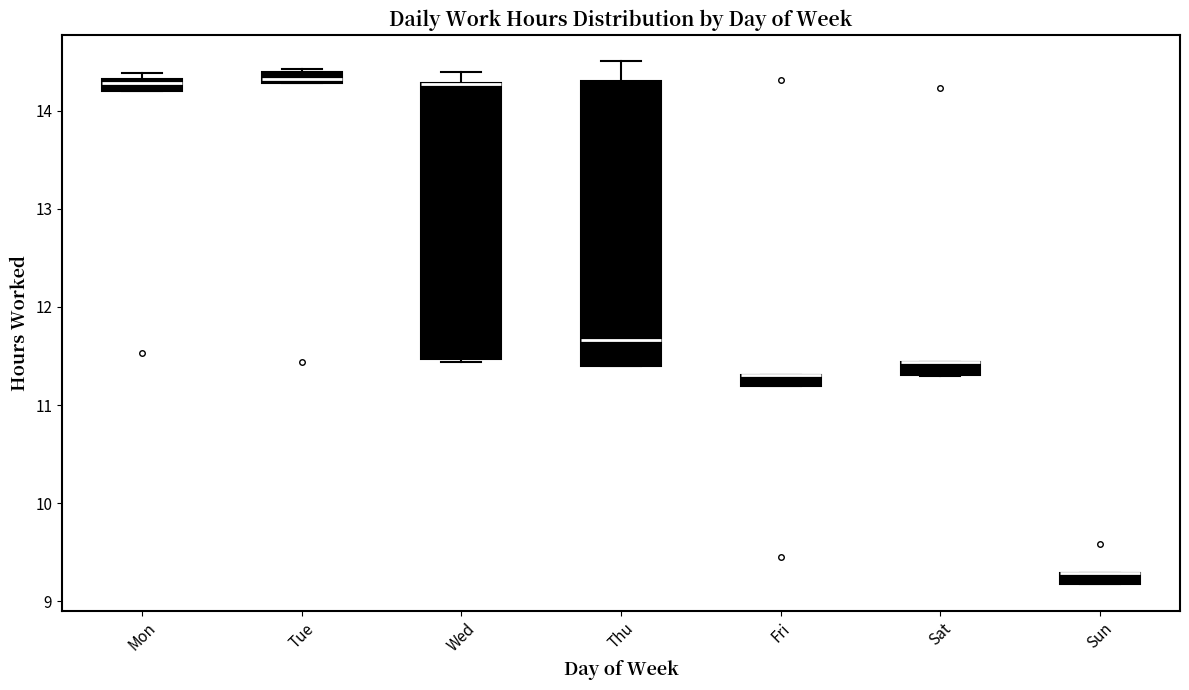

Where is the lower edge of the box for Mon on the y-axis? The values are not printed on the chart, so give them approximately, as read against the axis.

14.2